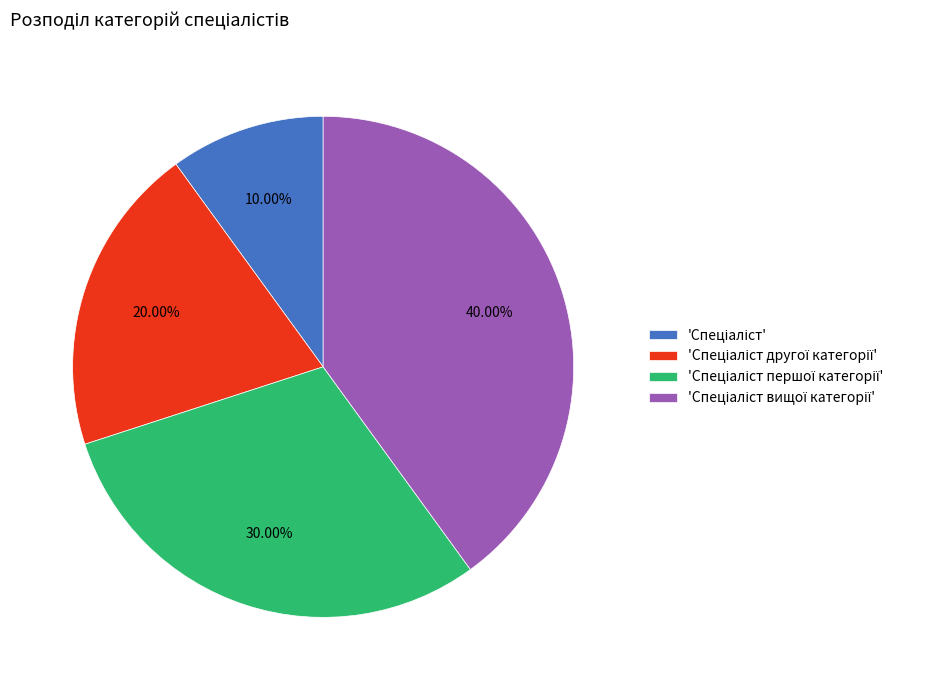

Is there any slice that represents more than half of the pie?

No